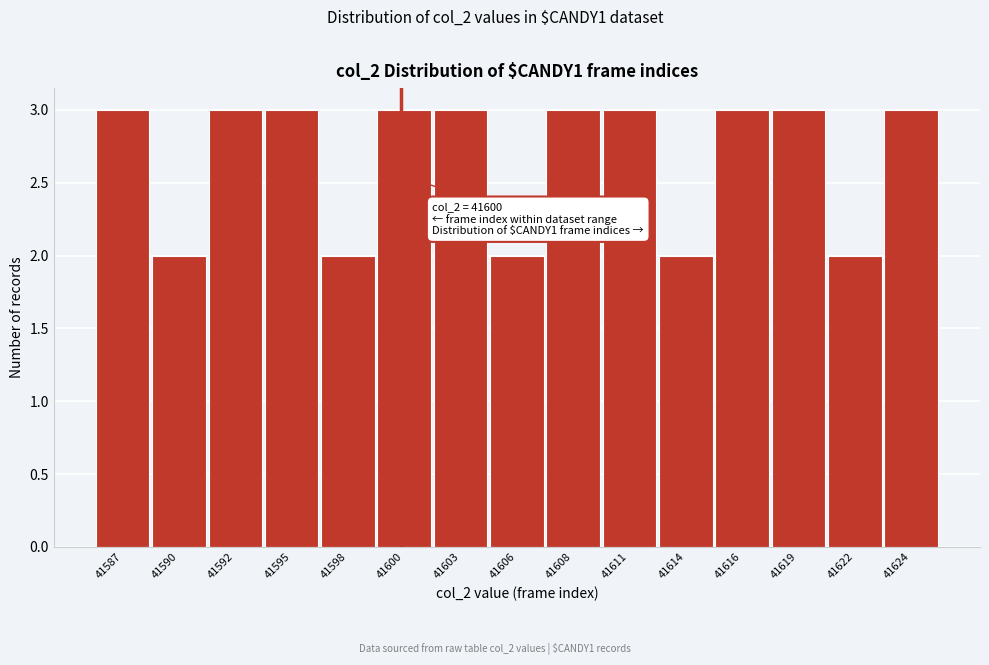

Reading left to right, extract all data points from this chart.

41587=3	41590=2	41592=3	41595=3	41598=2	41600=3	41603=3	41606=2	41608=3	41611=3	41614=2	41616=3	41619=3	41622=2	41624=3